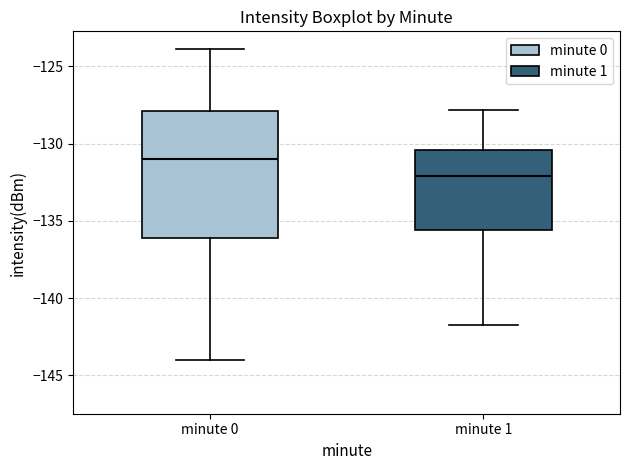

Where does the median line of the box for minute 1 sit on the y-axis? The values are not printed on the chart, so give them approximately, as read against the axis.

-132.0